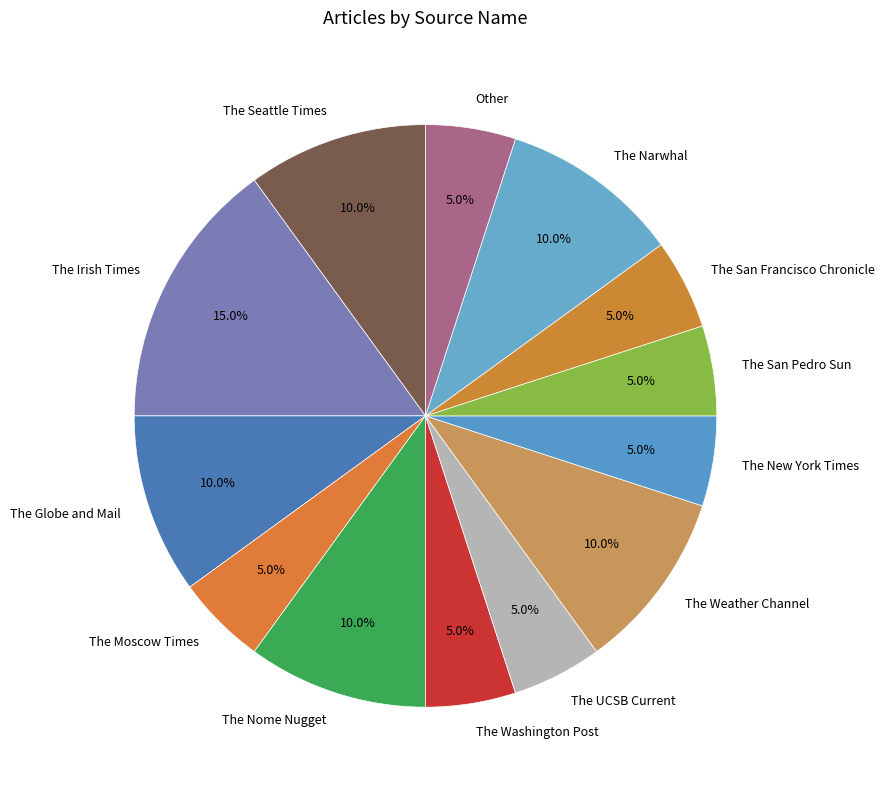

True or false: The San Francisco Chronicle accounts for 1% of the total.

False